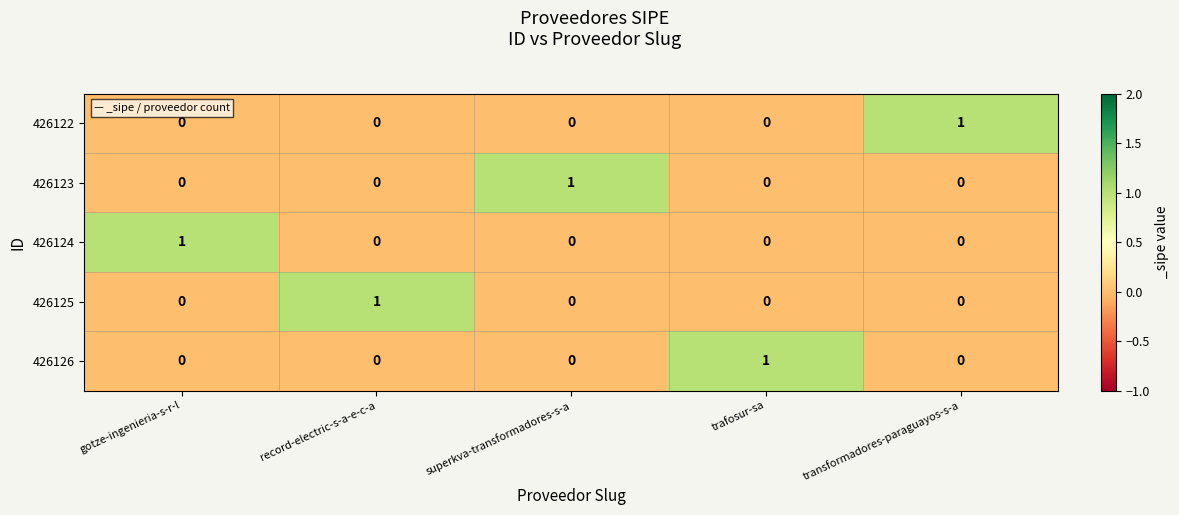

How many 426126 values are between 0 and 1?

5